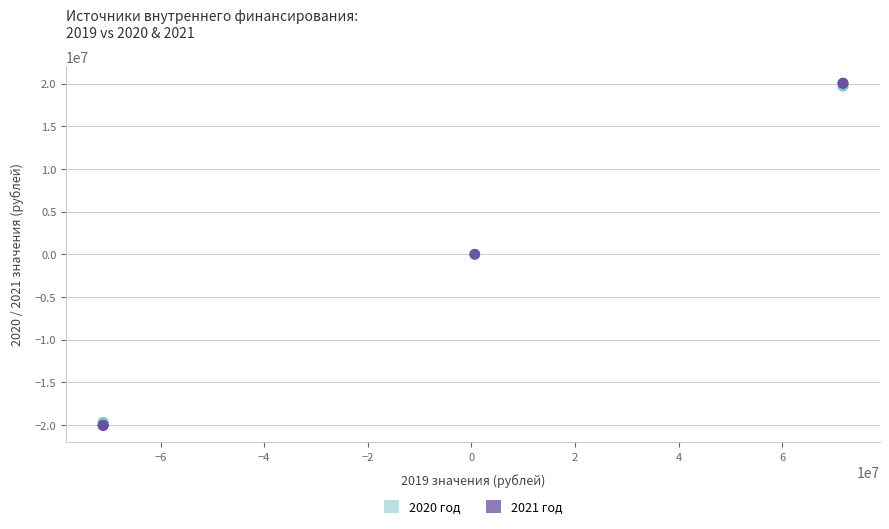

What are all the series names shown in the legend?

2020 год, 2021 год